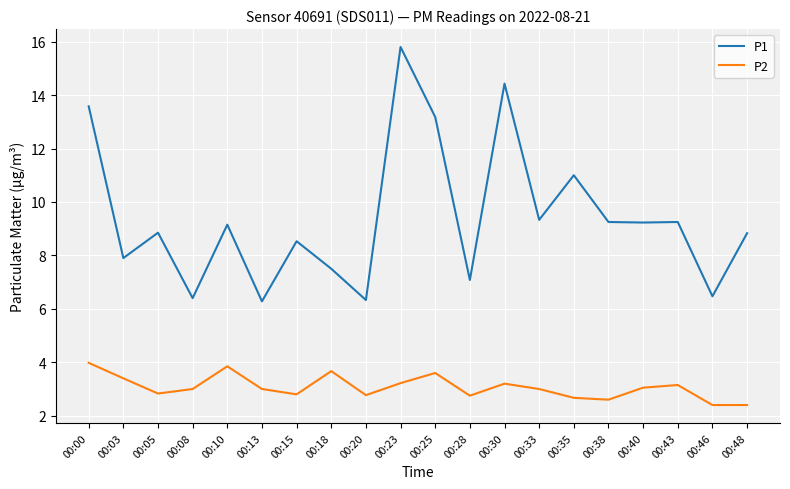

In P2, how many points are higher than both neighbors (excluding endpoints)?

5